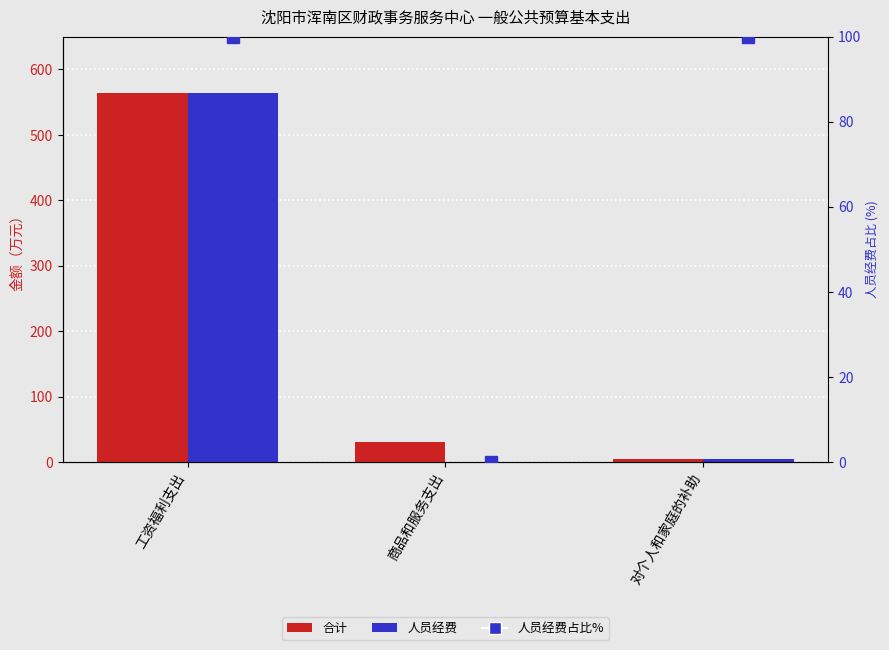

What is the difference between the 人员经费占比% values at 工资福利支出 and 商品和服务支出?

100.0